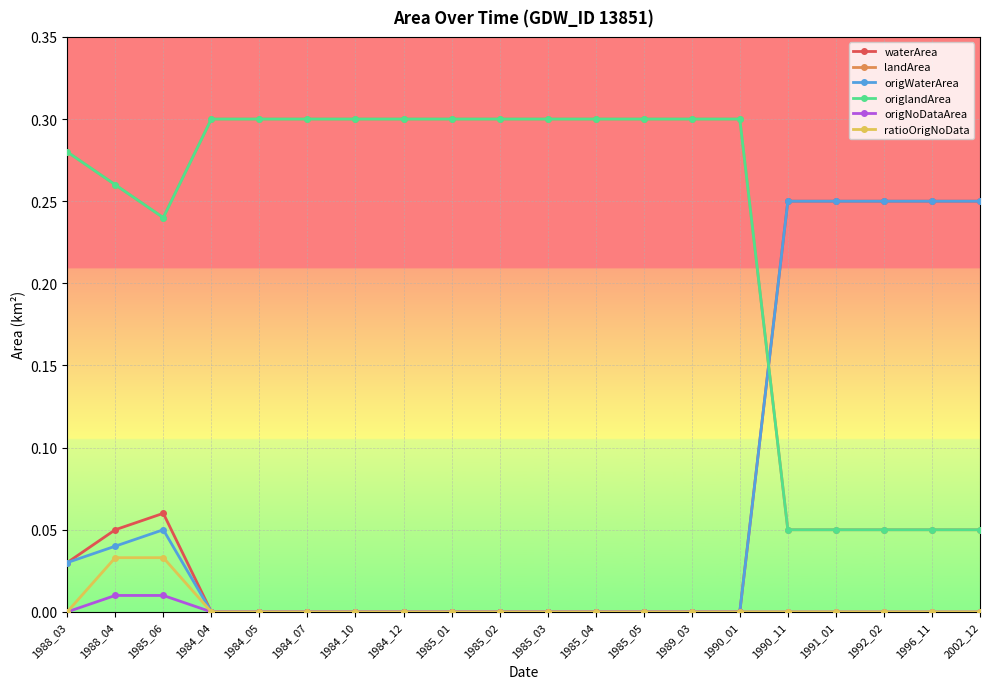

Does the chart display data point markers on the line(s)?

Yes